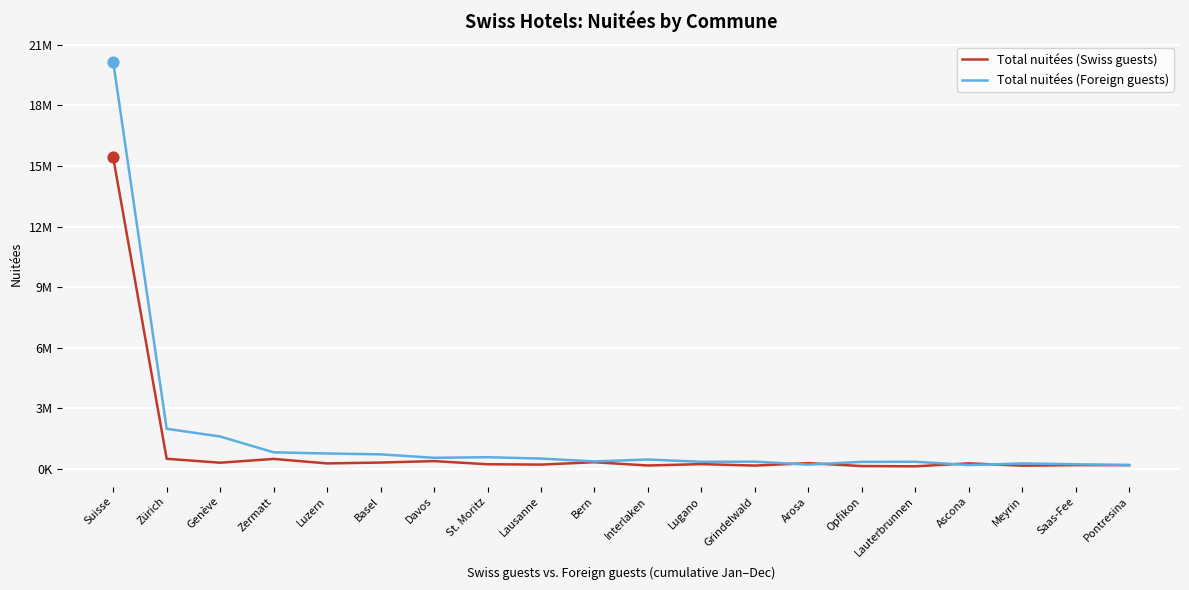

At which category is the sum across all series the highest?

Suisse